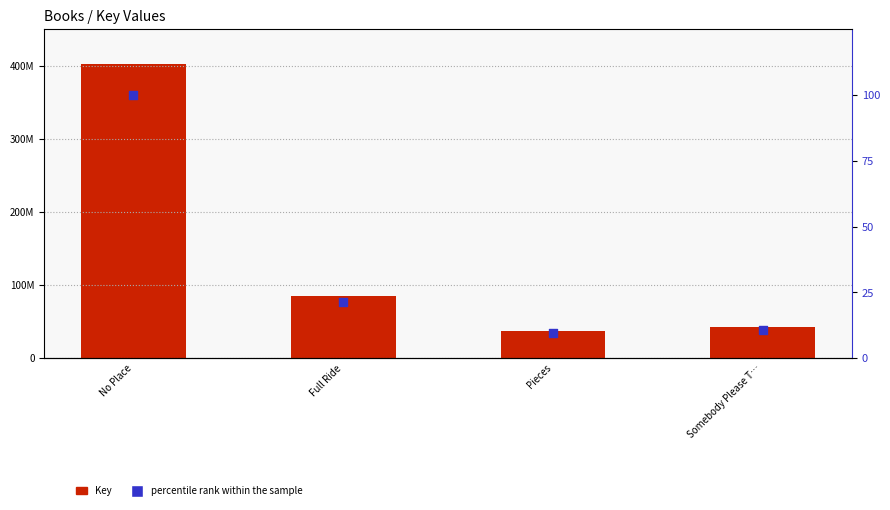

At which category is the sum across all series the highest?

No Place